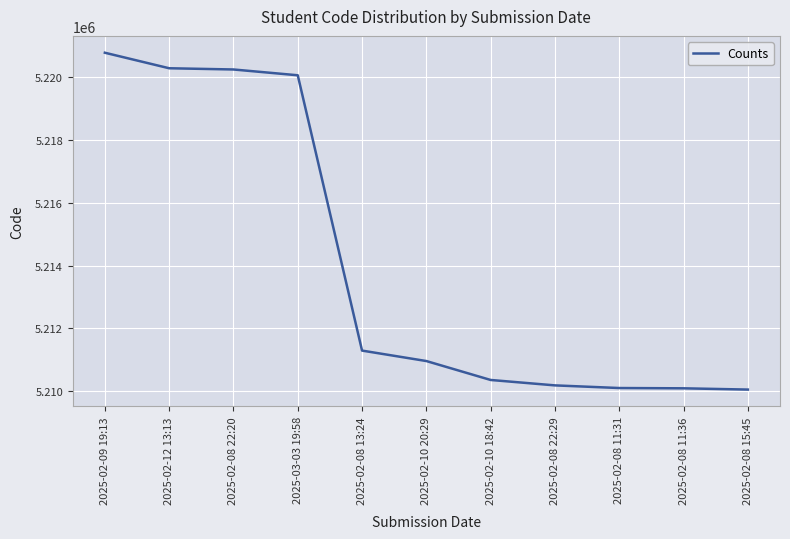

What position from the left is 2025-02-08 15:45?

11